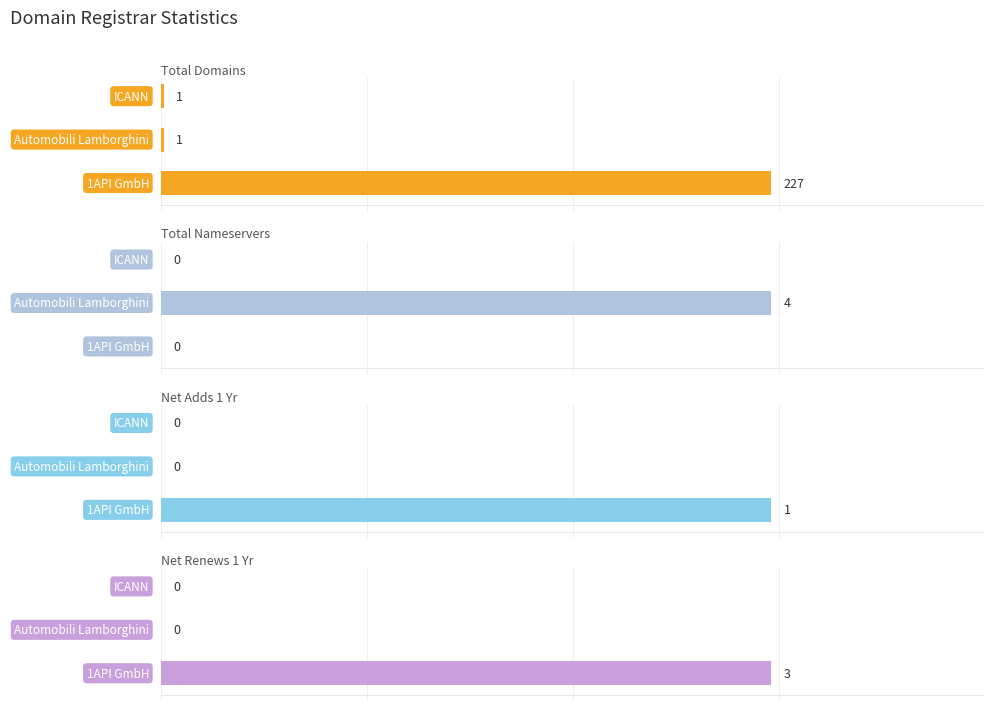

What is the difference between the highest and lowest values at 100?

1